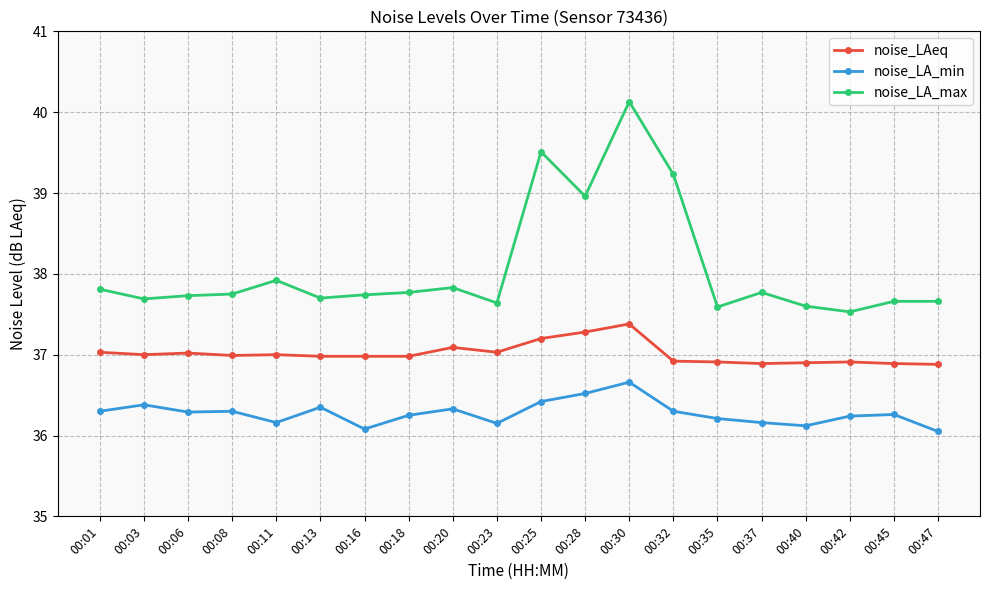

What is the average value of the noise_LA_max series?

38.1